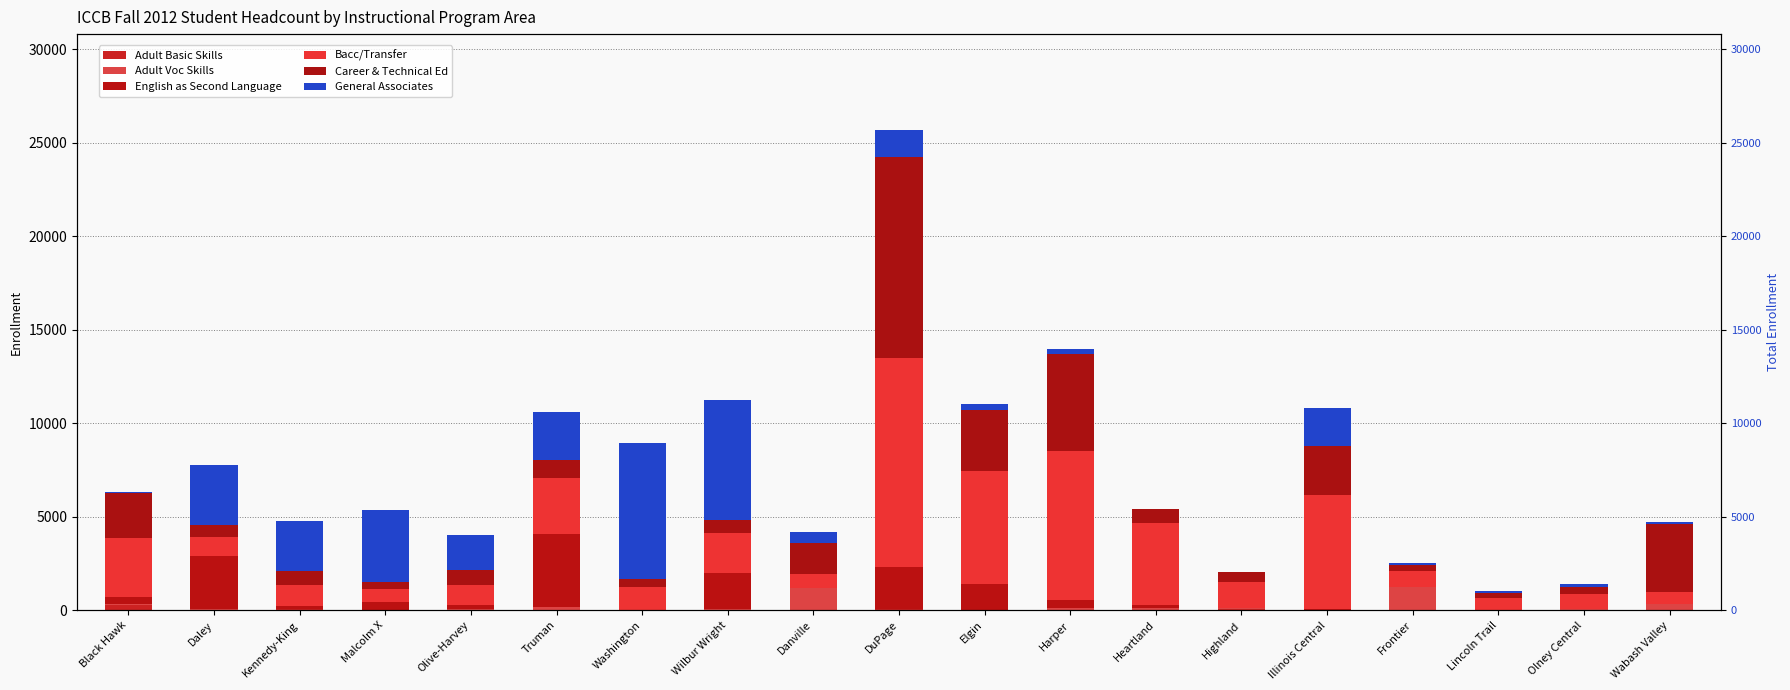

True or false: Adult Voc Skills has a value of 13 at Elgin.

True